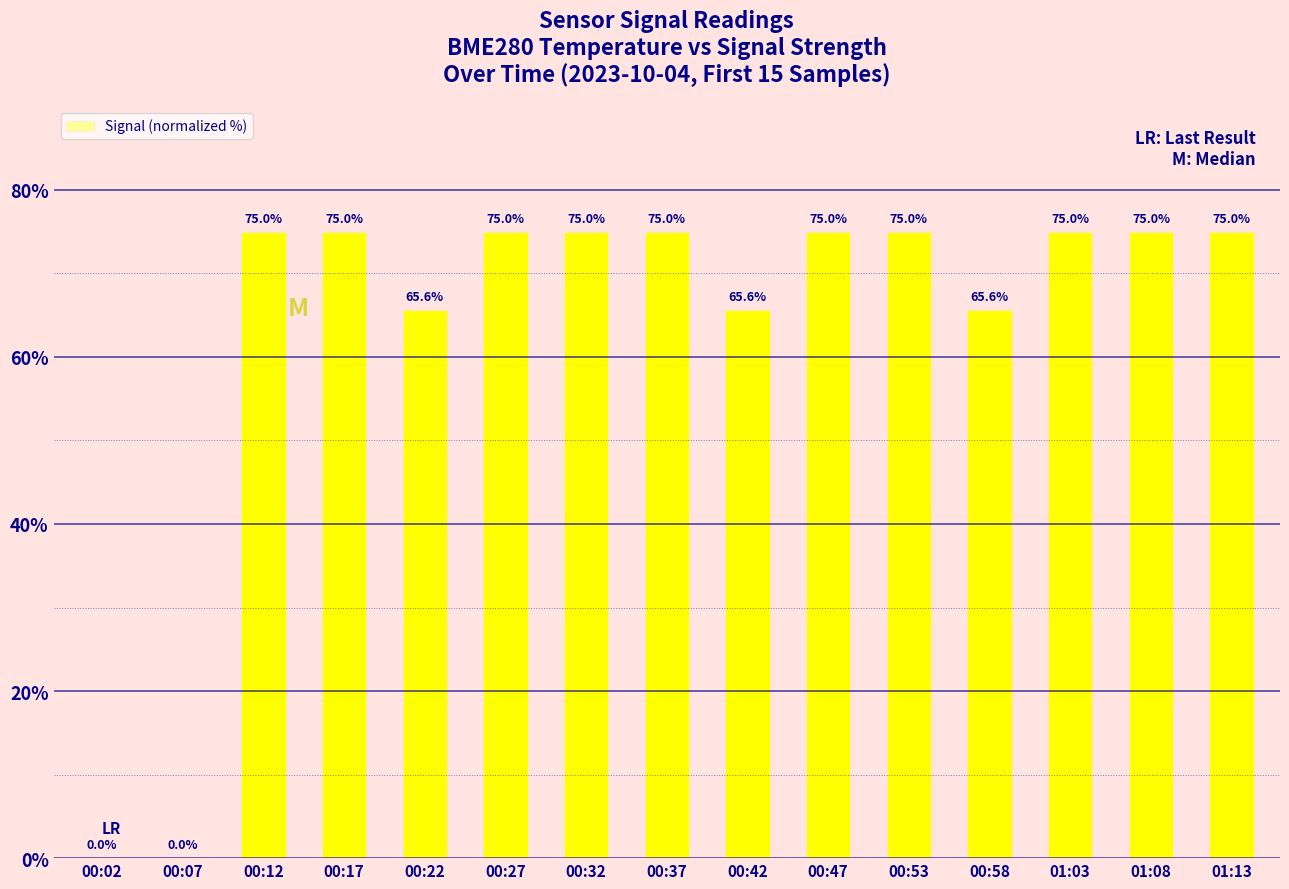

The value at 01:13 is 33.2. True or false?

False